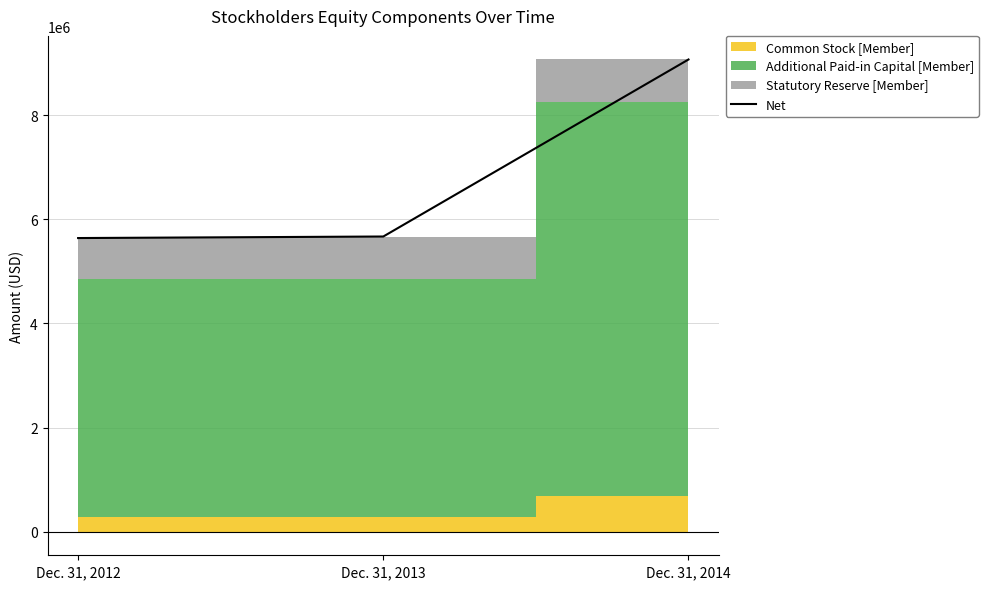

What is the minimum value for Net?

5639914